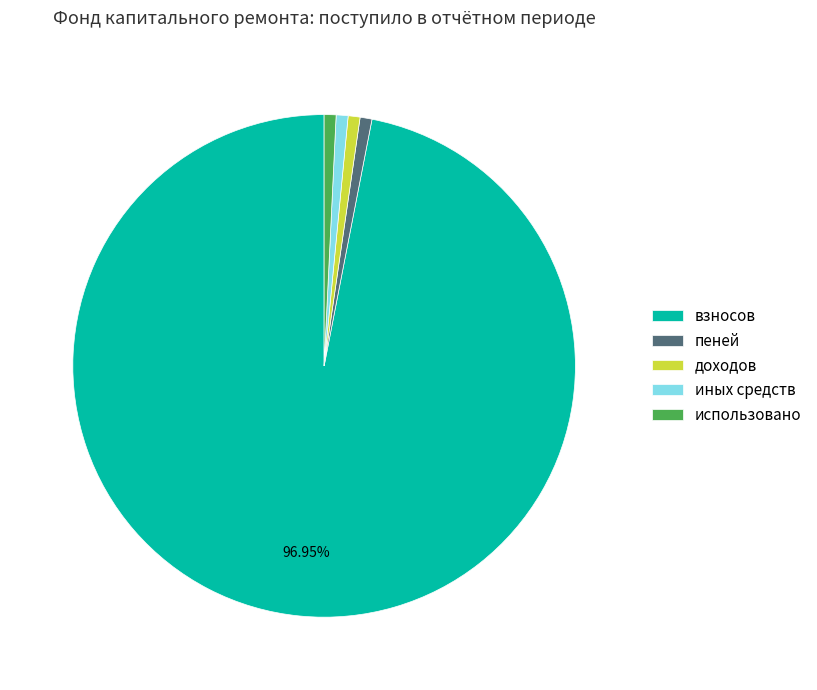

Combined, do взносов and доходов account for over 50%?

Yes